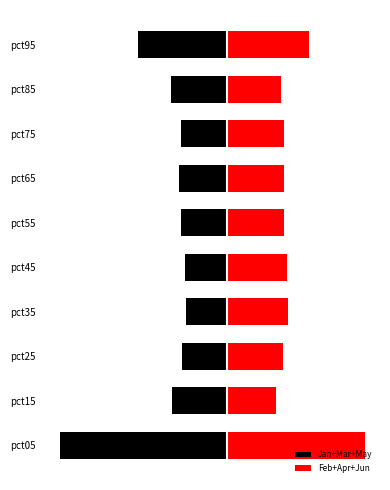

What is the difference between the maximum and minimum values in the Feb+Apr+Jun series?

3.3